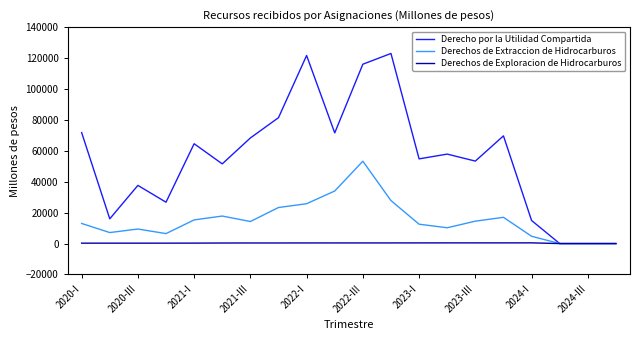

Rank the series by their average value, from lowest to highest.

Derechos de Exploracion de Hidrocarburos, Derechos de Extraccion de Hidrocarburos, Derecho por la Utilidad Compartida